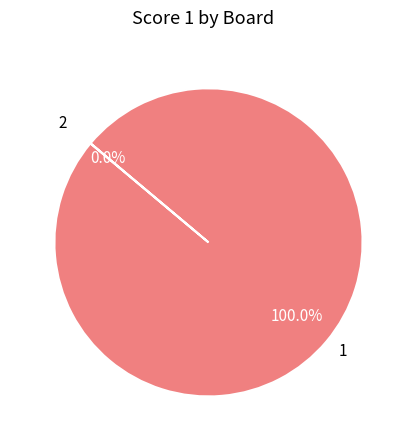

How many slices are in this pie chart?

2